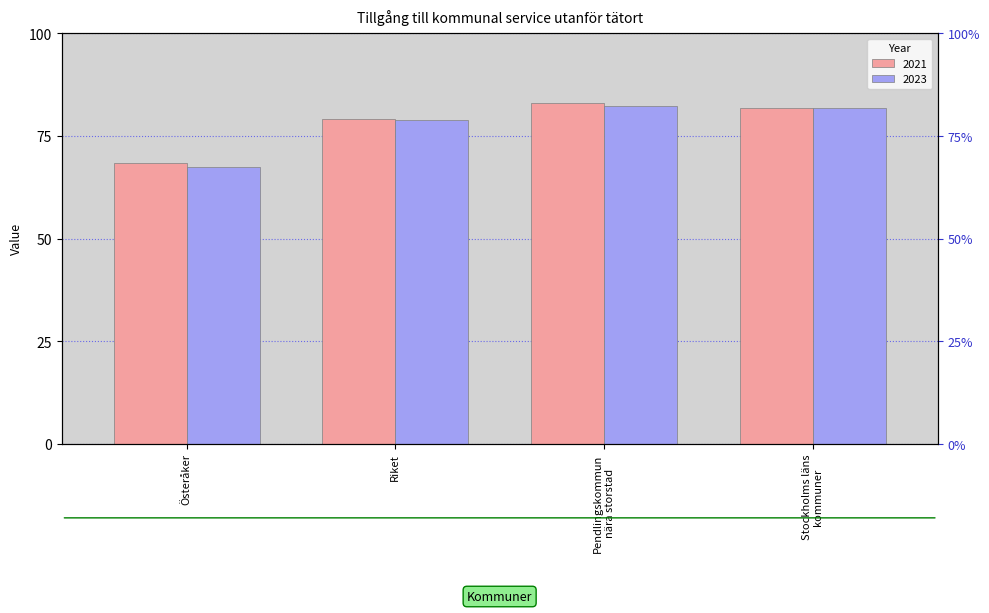

Which category has the lowest value in the 2021 series?

Österåker